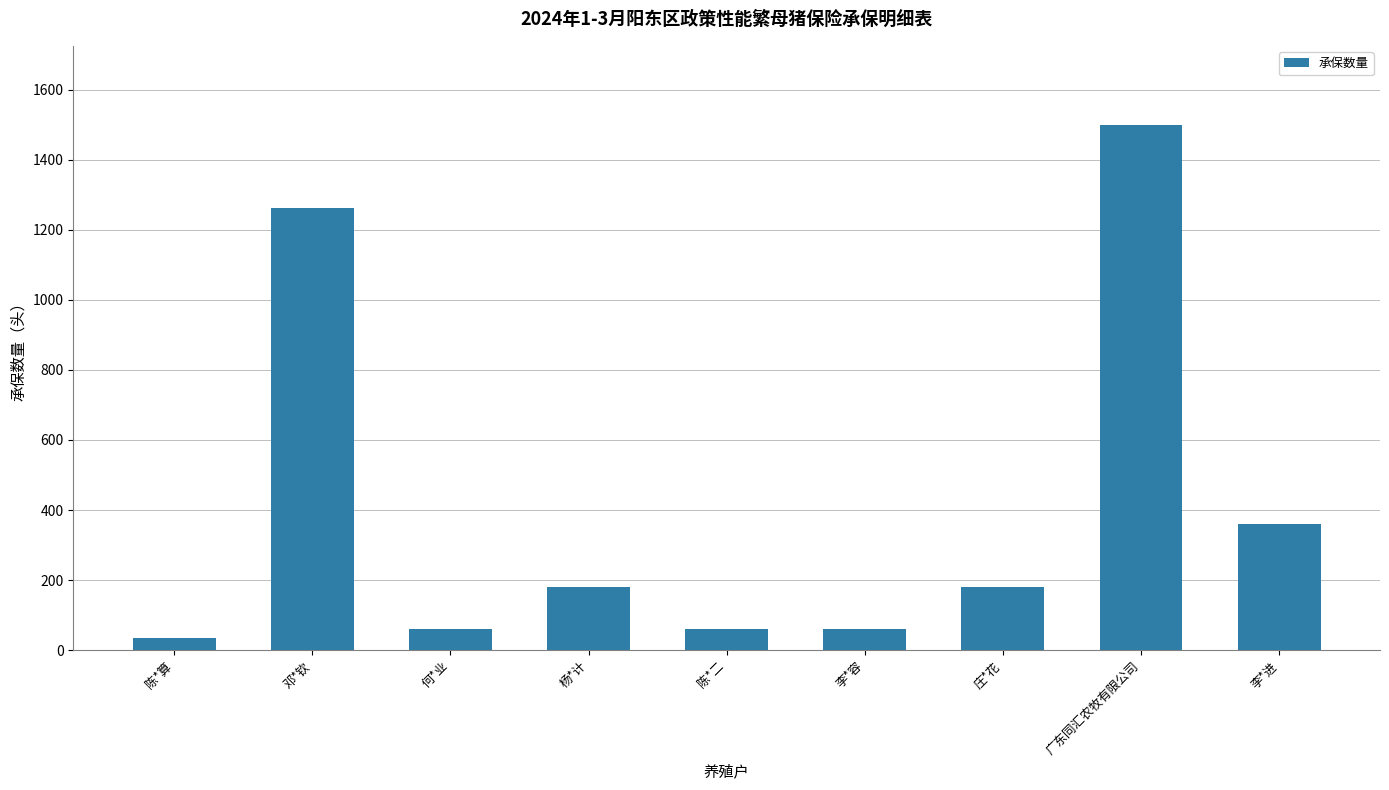

What is the change in value from 庄*花 to 广东同汇农牧有限公司?

+1320